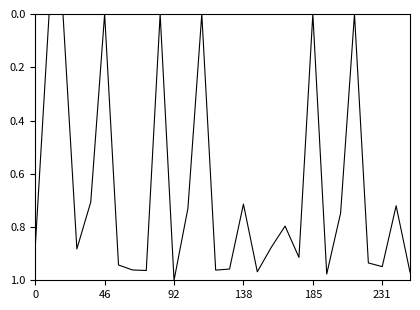

How many lines are shown in the chart?

1